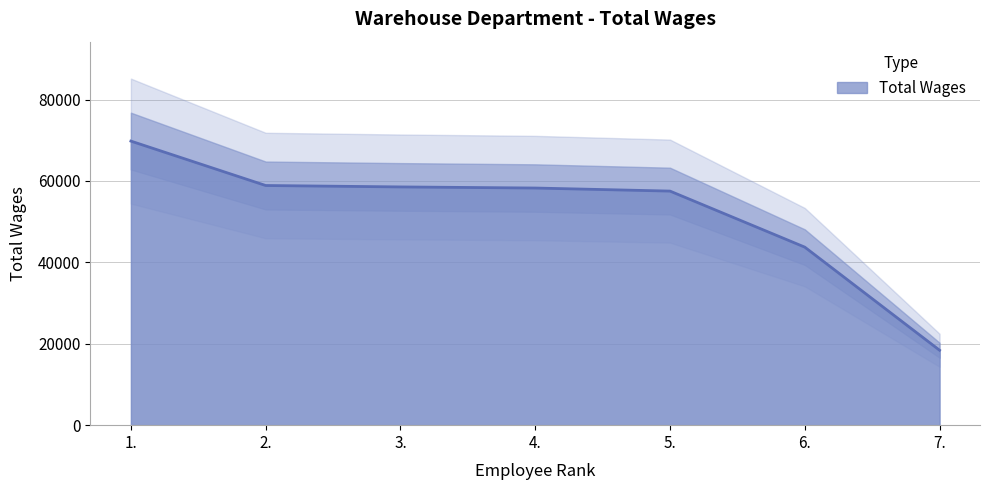

How many lines are shown in the chart?

1